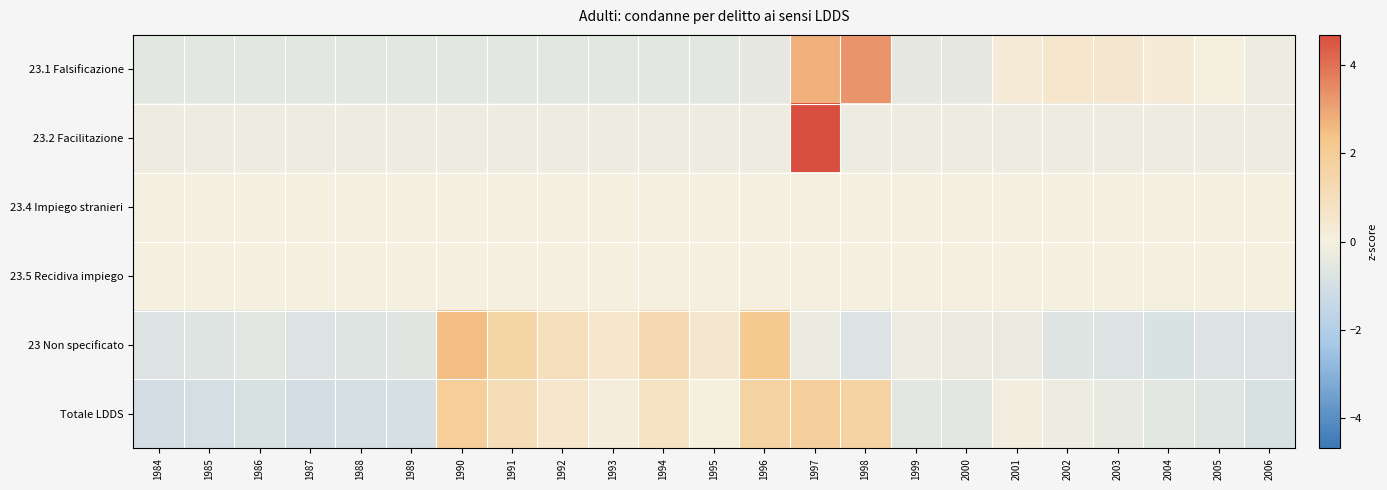

Between 1998 and 2000, which series saw the biggest shift?

23.1 Falsificazione